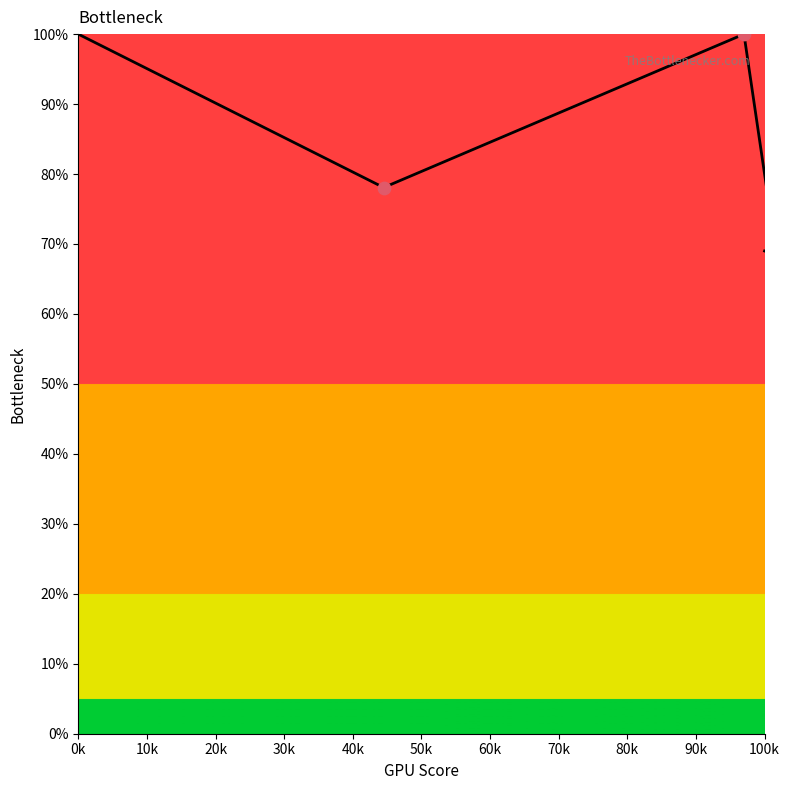

Which has a higher value, 100k or 0k?

0k